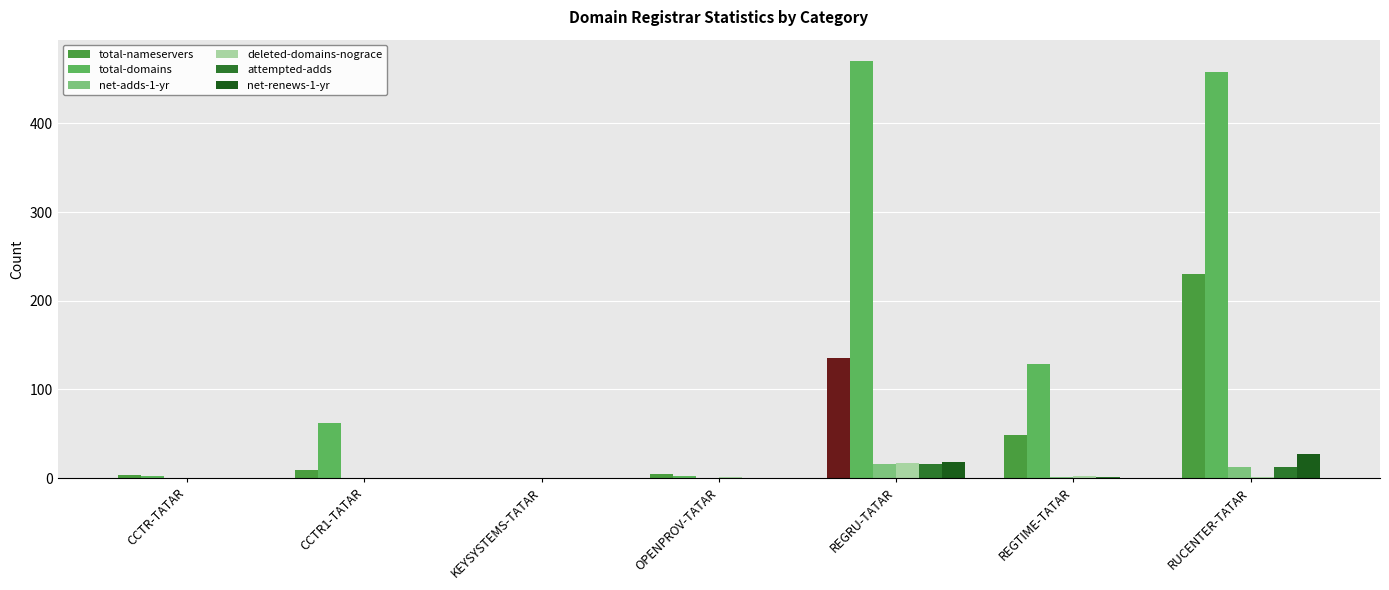

How many series are shown in this chart?

6